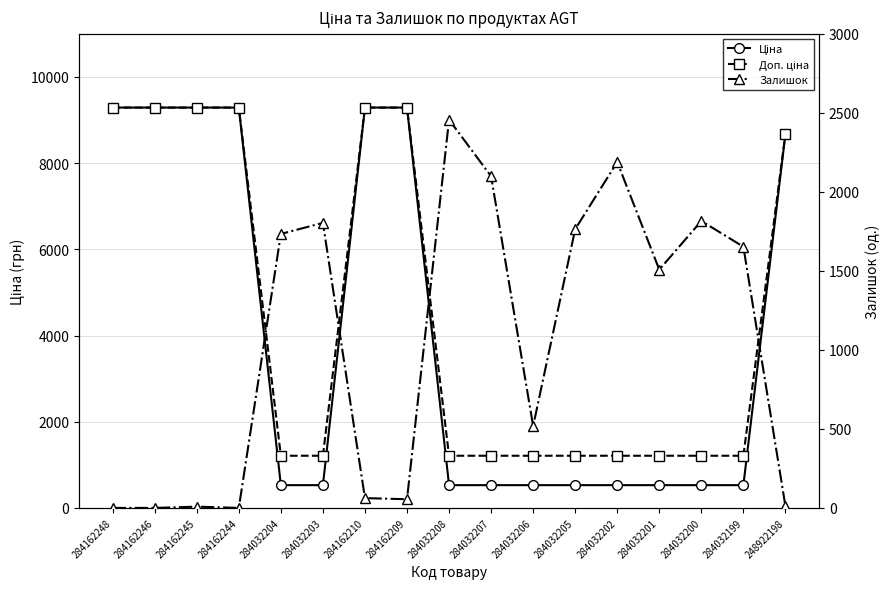

True or false: Ціна and Доп. ціна intersect in this chart.

False